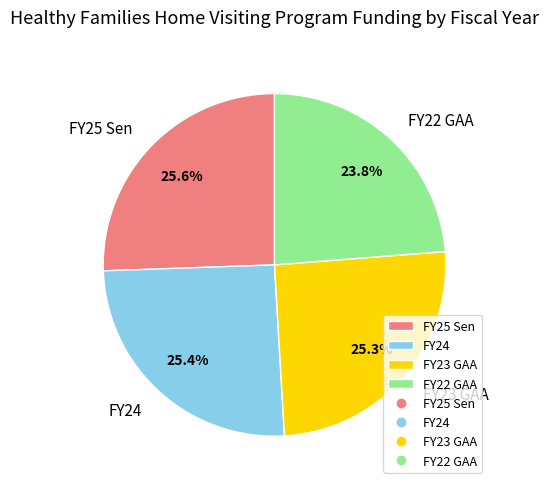

What is the ratio of the value at FY22 GAA to the value at FY25 Sen?

0.9